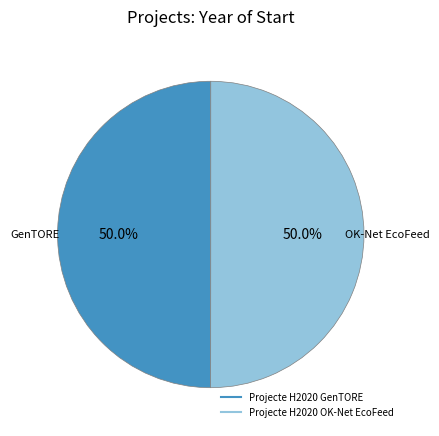

What is the total percentage of Projecte H2020 GenTORE and Projecte H2020 OK-Net EcoFeed?

100.0%